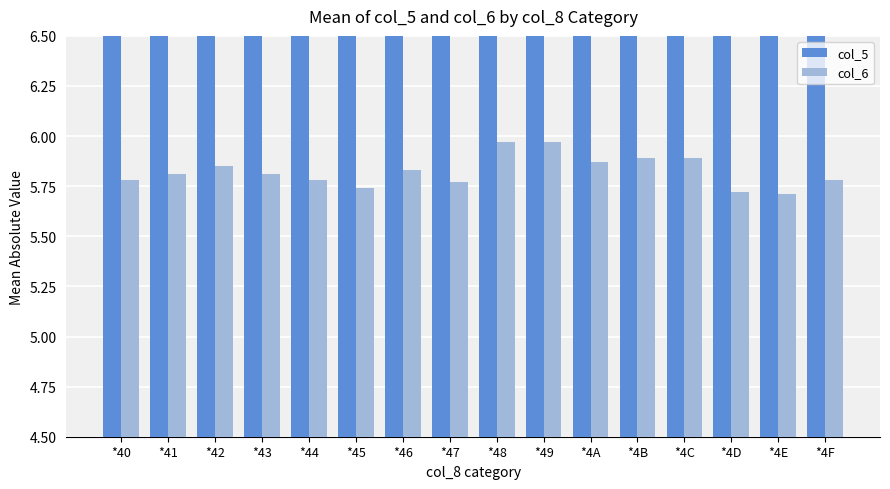

Reading left to right, extract all data points from this chart.

col_5: *40=16.8	*41=16.8	*42=16.8	*43=16.8	*44=16.8	*45=16.8	*46=16.8	*47=16.8	*48=16.8	*49=16.8	*4A=16.8	*4B=16.8	*4C=16.8	*4D=16.8	*4E=16.8	*4F=16.8
col_6: *40=5.8	*41=5.8	*42=5.8	*43=5.8	*44=5.8	*45=5.7	*46=5.8	*47=5.8	*48=6.0	*49=6.0	*4A=5.9	*4B=5.9	*4C=5.9	*4D=5.7	*4E=5.7	*4F=5.8